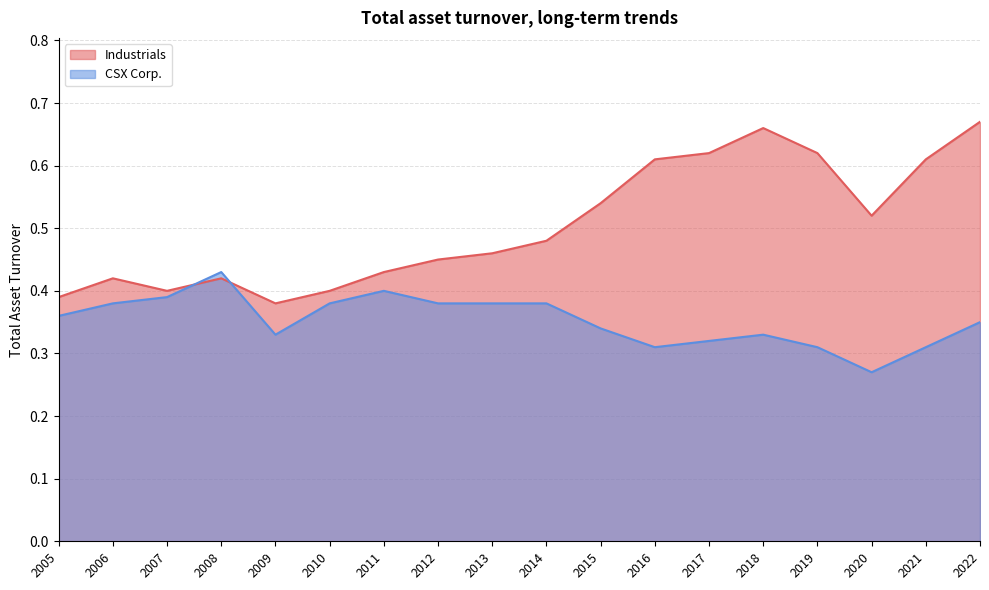

Reading left to right, extract all data points from this chart.

Industrials: 2022=0.7	2021=0.6	2020=0.5	2019=0.6	2018=0.7	2017=0.6	2016=0.6	2015=0.5	2014=0.5	2013=0.5	2012=0.5	2011=0.4	2010=0.4	2009=0.4	2008=0.4	2007=0.4	2006=0.4	2005=0.4
CSX Corp.: 2022=0.3	2021=0.3	2020=0.3	2019=0.3	2018=0.3	2017=0.3	2016=0.3	2015=0.3	2014=0.4	2013=0.4	2012=0.4	2011=0.4	2010=0.4	2009=0.3	2008=0.4	2007=0.4	2006=0.4	2005=0.4